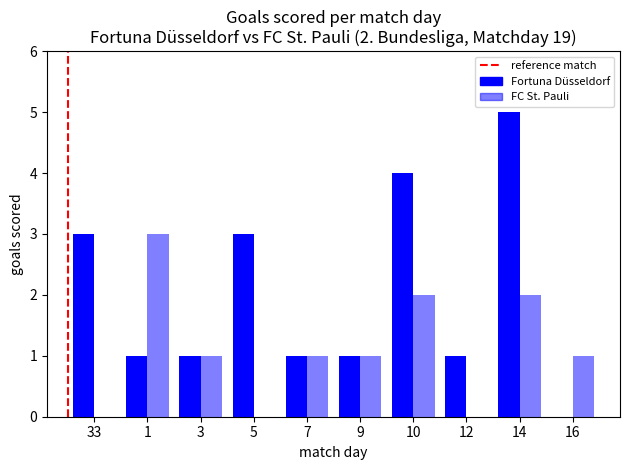

Reading left to right, list all the values displayed in this chart.

Fortuna Düsseldorf: 3	1	1	3	1	1	4	1	5	0
FC St. Pauli: 0	3	1	0	1	1	2	0	2	1